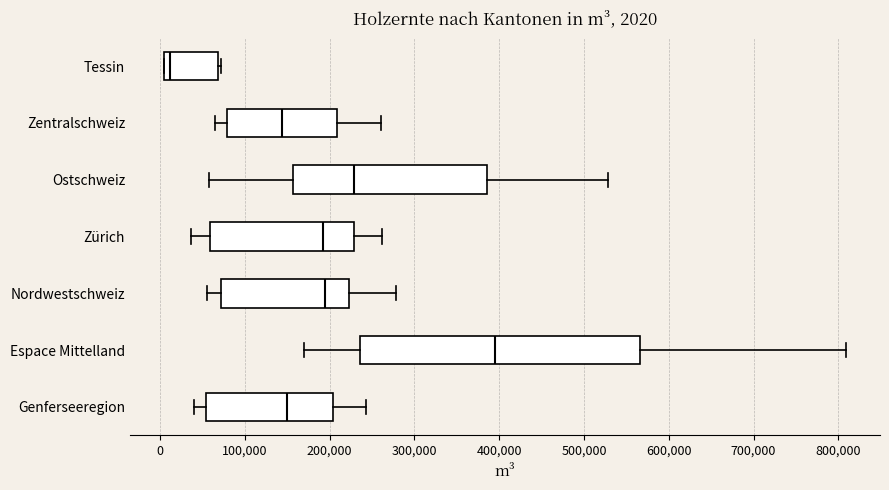

Which box has the furthest to the left median line?

Tessin